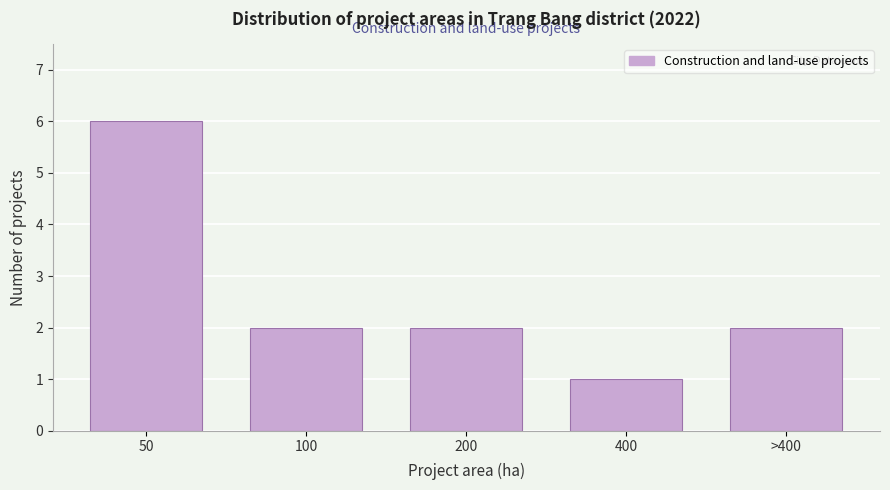

Reading left to right, extract all data points from this chart.

50=6	100=2	200=2	400=1	>400=2